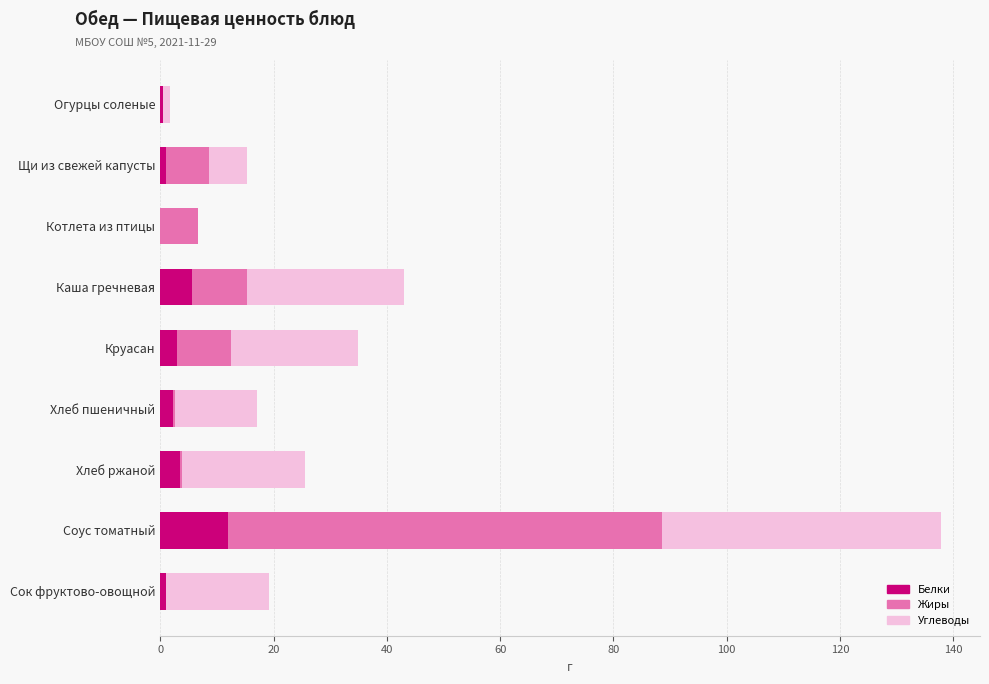

At which category is the sum across all series the highest?

Соус томатный